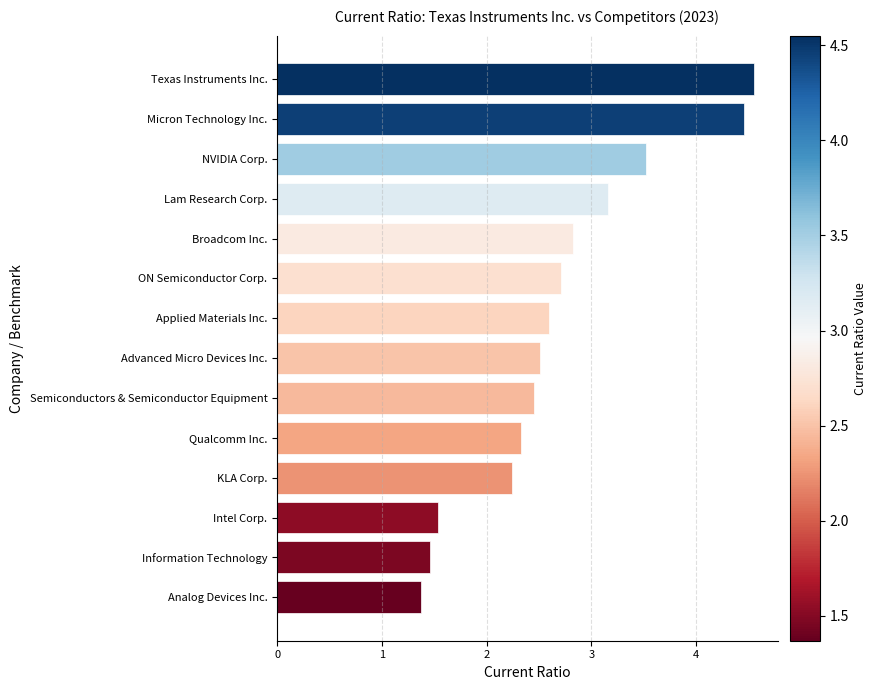

The value at Analog Devices Inc. is 2.0. True or false?

False